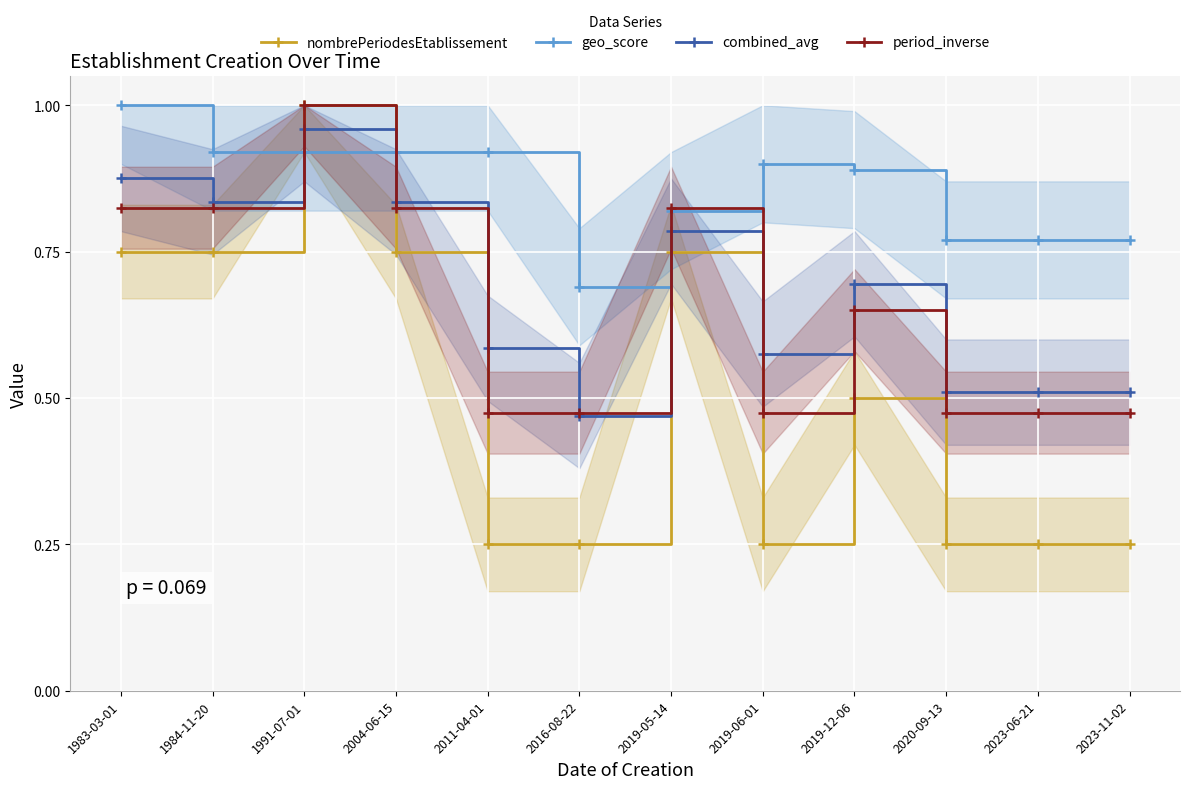

Reading right to left, extract all data points from this chart.

nombrePeriodesEtablissement: 2023-11-02=0.2	2023-06-21=0.2	2020-09-13=0.2	2019-12-06=0.5	2019-06-01=0.2	2019-05-14=0.8	2016-08-22=0.2	2011-04-01=0.2	2004-06-15=0.8	1991-07-01=1.0	1984-11-20=0.8	1983-03-01=0.8
geo_score: 2023-11-02=0.8	2023-06-21=0.8	2020-09-13=0.8	2019-12-06=0.9	2019-06-01=0.9	2019-05-14=0.8	2016-08-22=0.7	2011-04-01=0.9	2004-06-15=0.9	1991-07-01=0.9	1984-11-20=0.9	1983-03-01=1.0
combined_avg: 2023-11-02=0.5	2023-06-21=0.5	2020-09-13=0.5	2019-12-06=0.7	2019-06-01=0.6	2019-05-14=0.8	2016-08-22=0.5	2011-04-01=0.6	2004-06-15=0.8	1991-07-01=1.0	1984-11-20=0.8	1983-03-01=0.9
period_inverse: 2023-11-02=0.5	2023-06-21=0.5	2020-09-13=0.5	2019-12-06=0.7	2019-06-01=0.5	2019-05-14=0.8	2016-08-22=0.5	2011-04-01=0.5	2004-06-15=0.8	1991-07-01=1.0	1984-11-20=0.8	1983-03-01=0.8